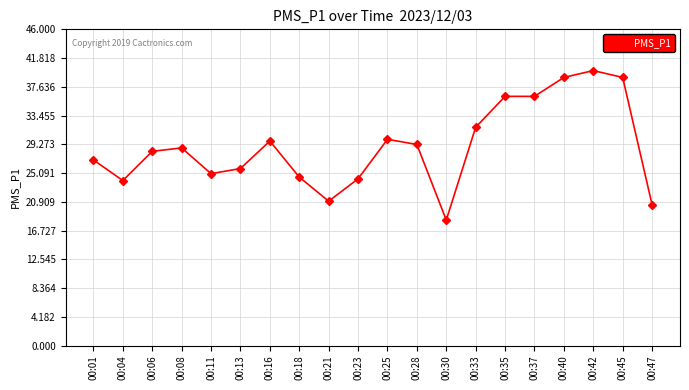

Count the number of categories in the chart.

20